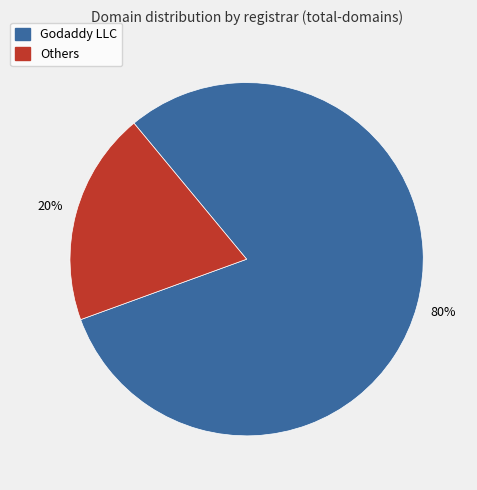

Is there a majority slice in this chart?

Yes